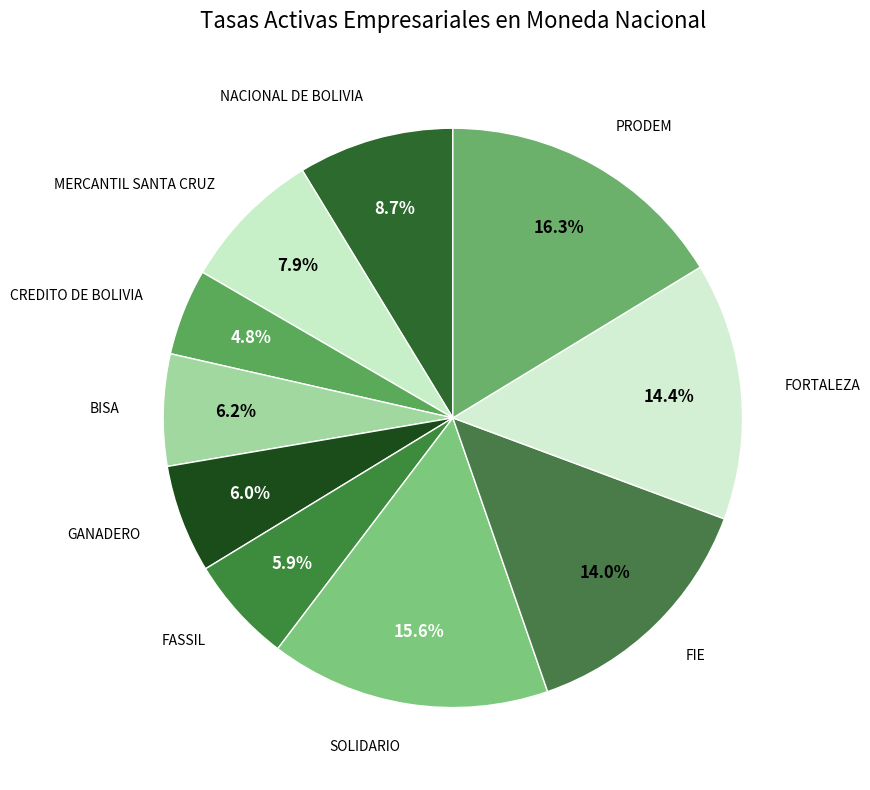

Which slice is the largest?

PRODEM